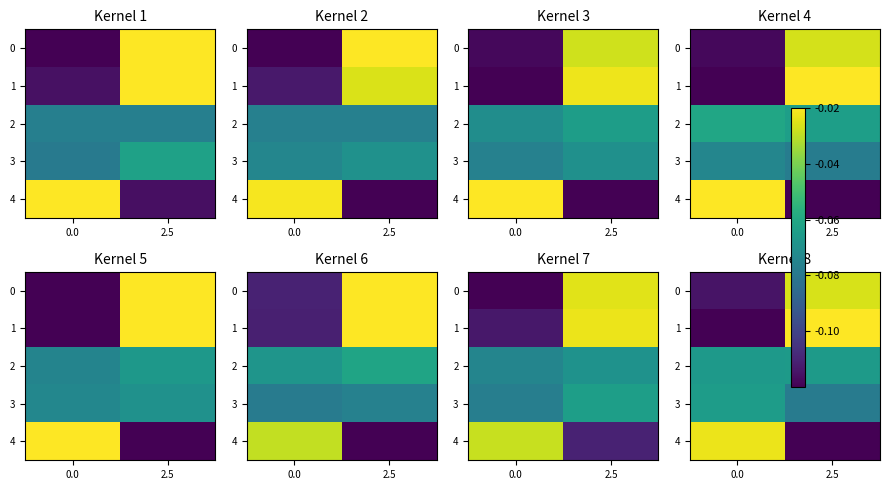

Which has a higher value, 0.0 or 2.5?

2.5